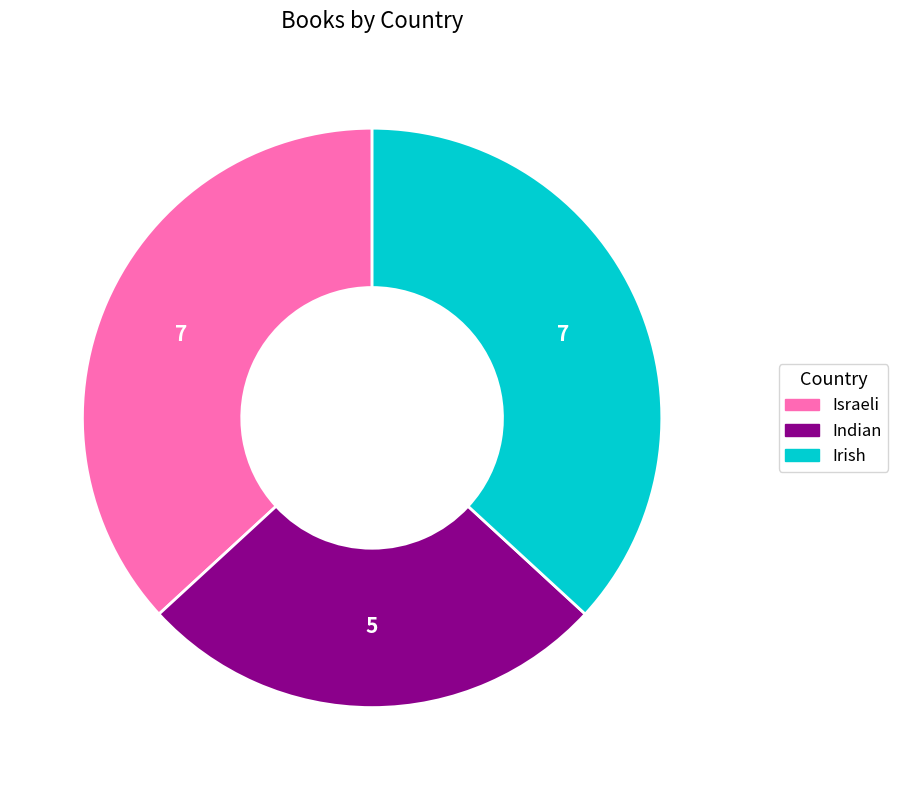

Do Israeli and Indian together represent more than half of the pie?

Yes